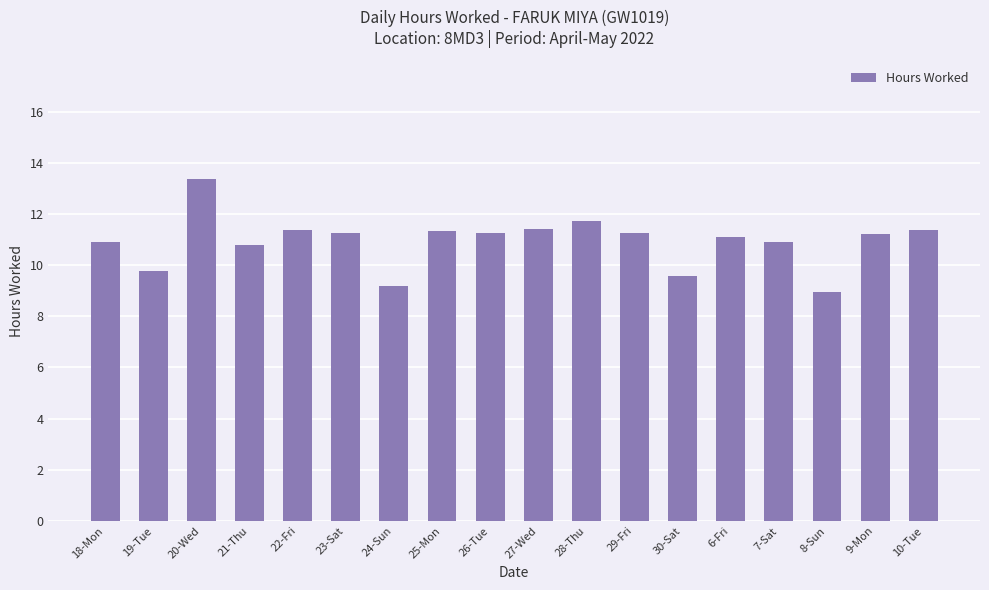

How many bars are there in total?

18